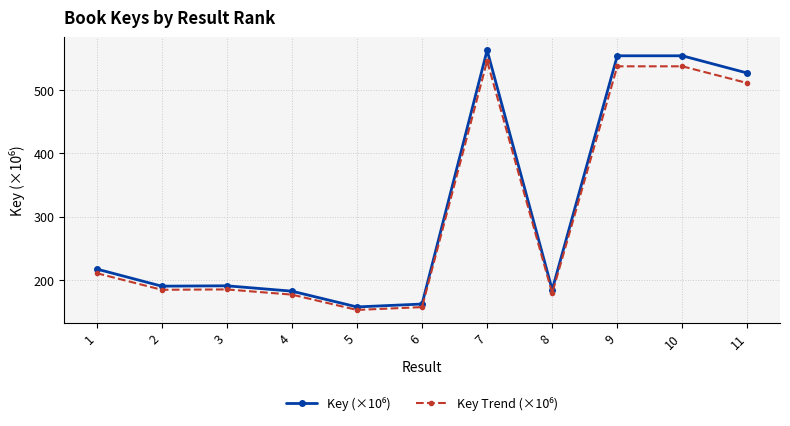

At how many categories does at least one series exceed 271?

4